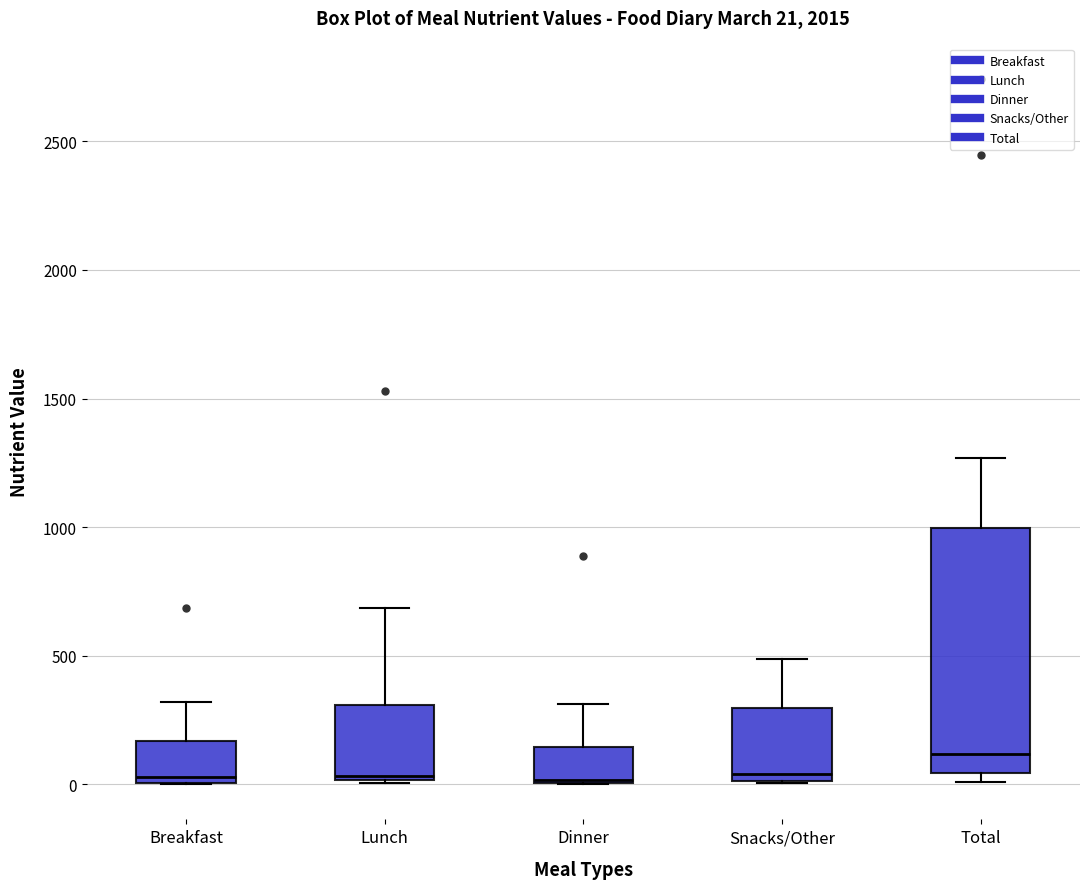

Which box has the highest median line?

Total